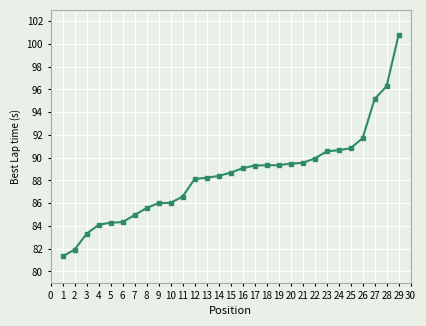

Reading left to right, transcribe all the data shown in this chart.

1=81.3	2=81.9	3=83.3	4=84.1	5=84.3	6=84.3	7=85.0	8=85.6	9=86.0	10=86.0	11=86.6	12=88.1	13=88.2	14=88.4	15=88.7	16=89.1	17=89.3	18=89.3	19=89.3	20=89.5	21=89.5	22=89.9	23=90.6	24=90.7	25=90.8	26=91.7	27=95.2	28=96.3	29=100.8